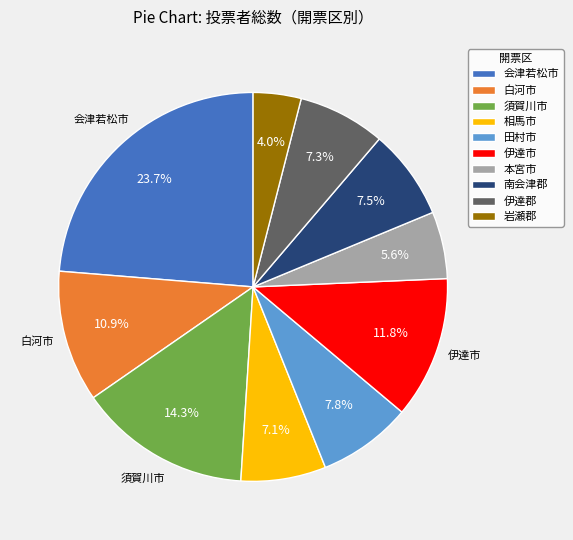

Does 本宮市 account for over 50% of the chart?

No